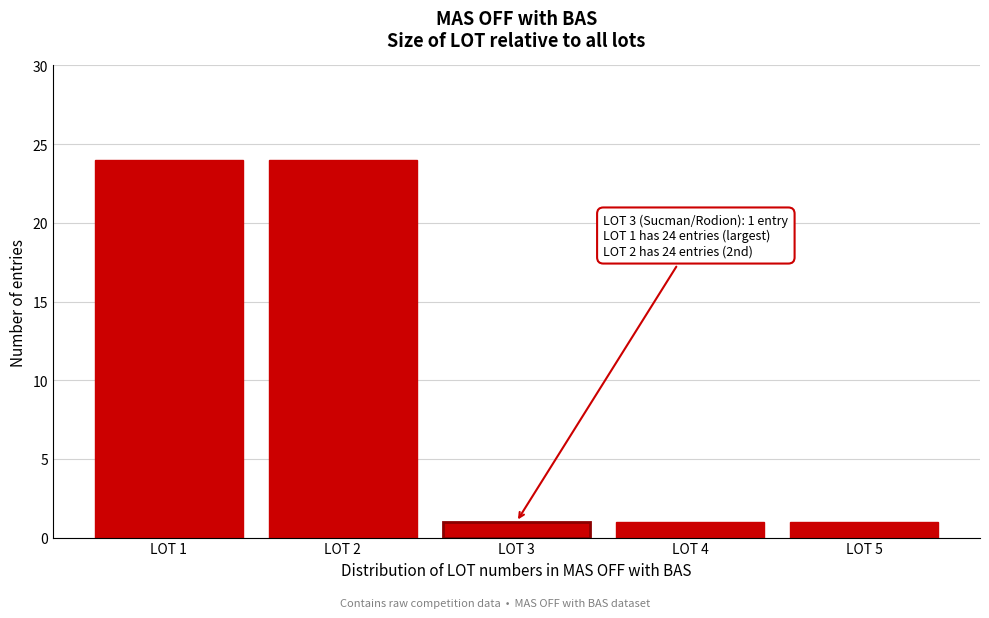

Reading left to right, extract all data points from this chart.

LOT 1=24	LOT 2=24	LOT 3=1	LOT 4=1	LOT 5=1